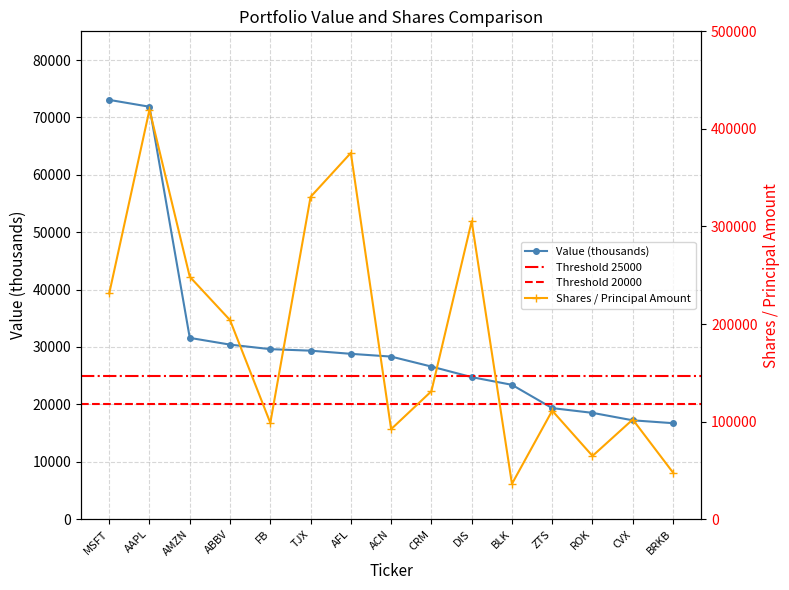

Reading left to right, transcribe all the data shown in this chart.

Value: 73054	71862	31587	30413	29624	29359	28810	28328	26591	24749	23409	19350	18524	17225	16724
Shares or principal amount: 231366	419730	248479	204032	98676	330321	375376	92242	131133	305349	36210	111218	64799	102149	47741